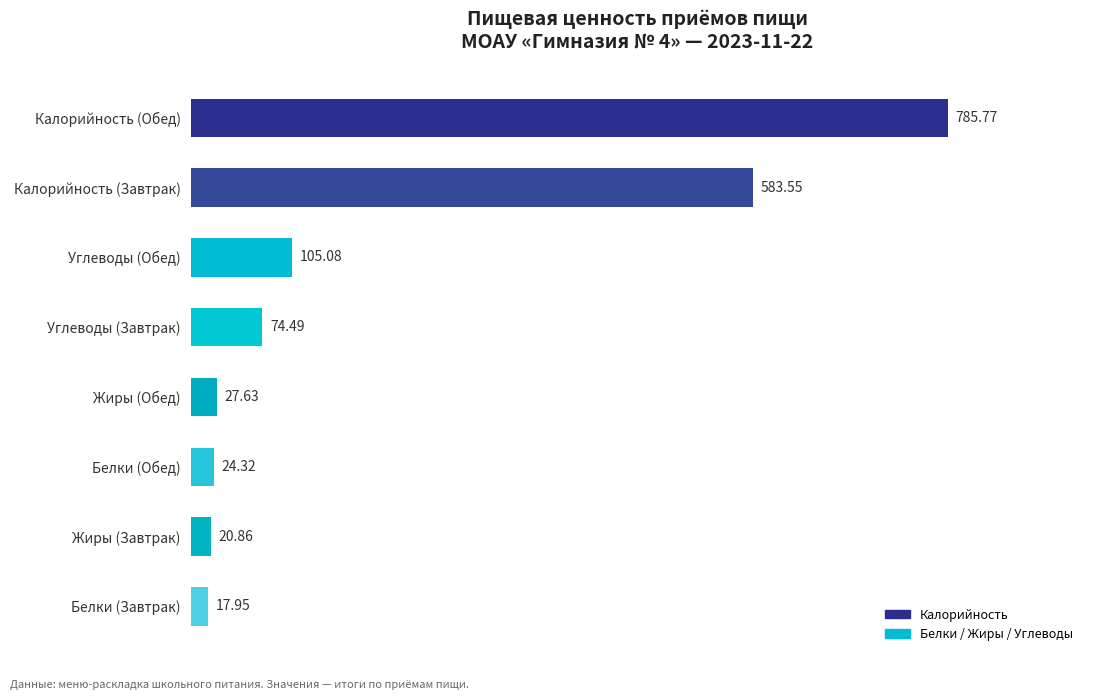

At which category does the chart reach its minimum across all series?

Белки (Завтрак)